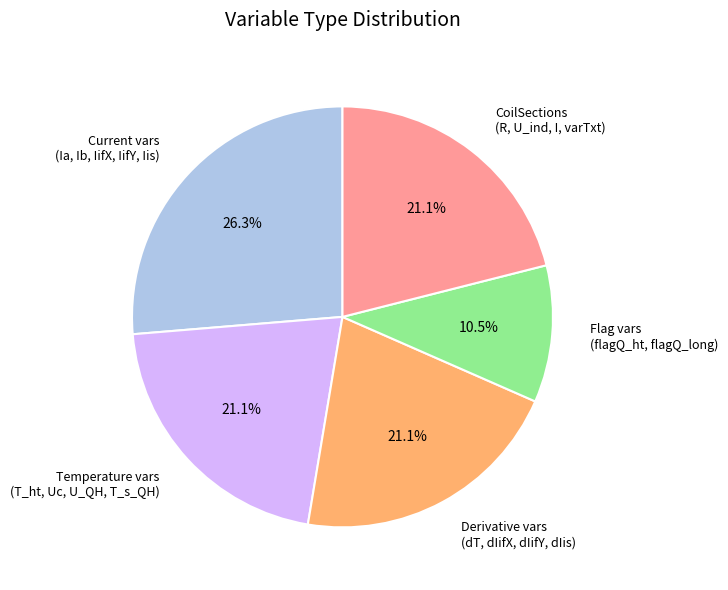

Which slice is the largest?

Current vars (Ia, Ib, IifX, IifY, Iis)